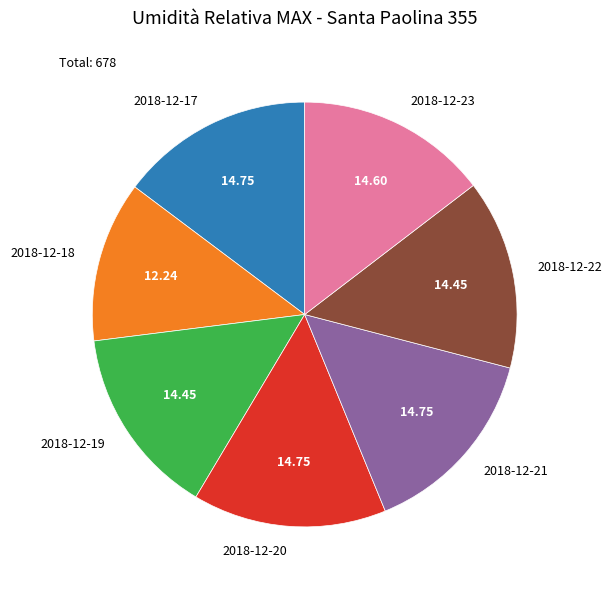

Does any single category account for the majority?

No